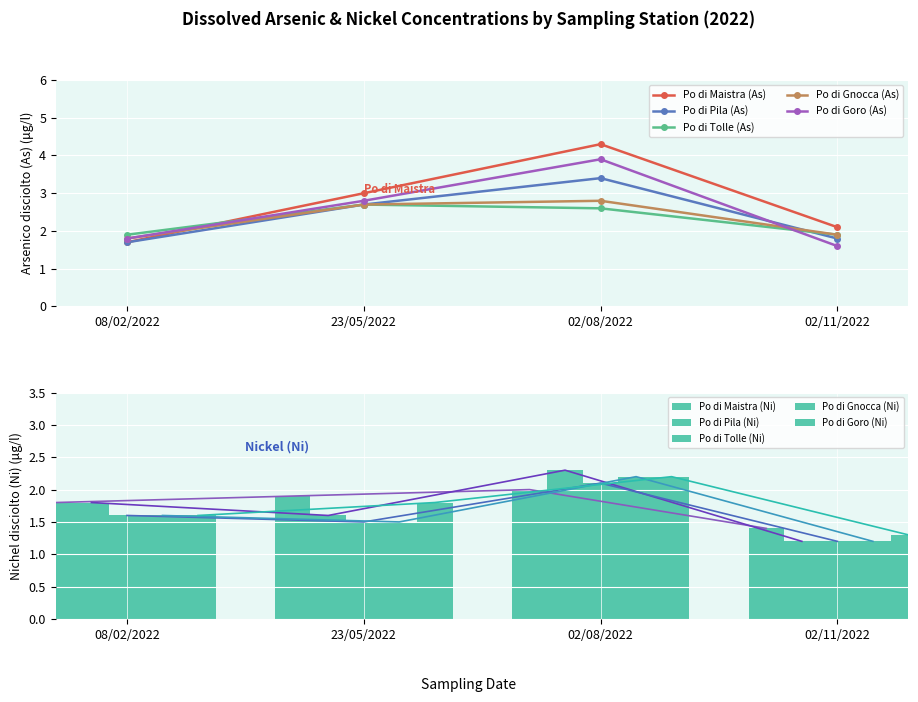

Which label corresponds to the smallest value in the chart?

02/11/2022